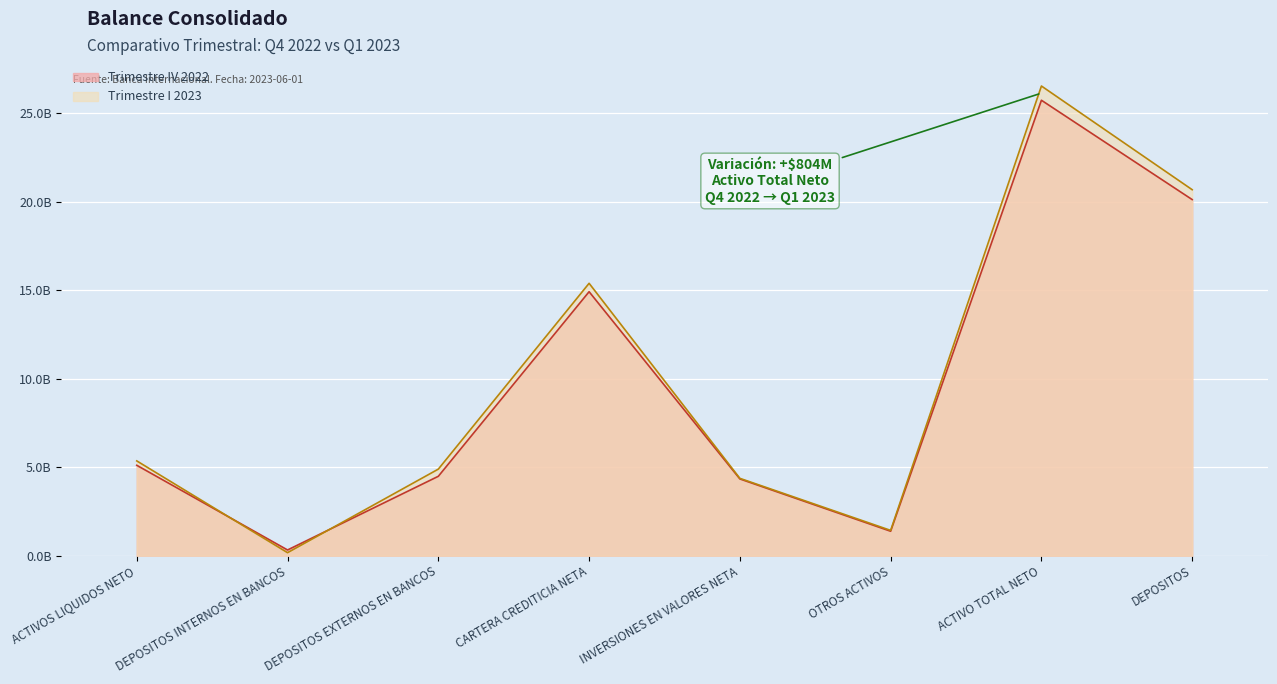

Reading left to right, list all the values displayed in this chart.

Trimestre IV 2022: ACTIVOS LIQUIDOS NETO=5104161857.5	DEPOSITOS INTERNOS EN BANCOS=320254233.6	DEPOSITOS EXTERNOS EN BANCOS=4482284897.2	CARTERA CREDITICIA NETA=14910204401.8	INVERSIONES EN VALORES NETA=4333418031.5	OTROS ACTIVOS=1378396010.7	ACTIVO TOTAL NETO=25726180301.5	DEPOSITOS=20114361086.5
Trimestre I 2023: ACTIVOS LIQUIDOS NETO=5352407552.0	DEPOSITOS INTERNOS EN BANCOS=167190301.5	DEPOSITOS EXTERNOS EN BANCOS=4887873447.7	CARTERA CREDITICIA NETA=15384879047.0	INVERSIONES EN VALORES NETA=4366518678.4	OTROS ACTIVOS=1426740840.2	ACTIVO TOTAL NETO=26530546117.7	DEPOSITOS=20672431435.2